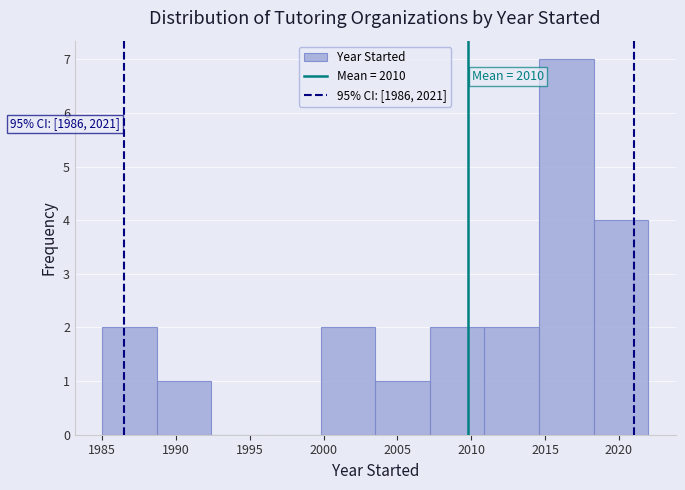

Which range on the x-axis has the tallest bar?

2014.6 to 2018.3